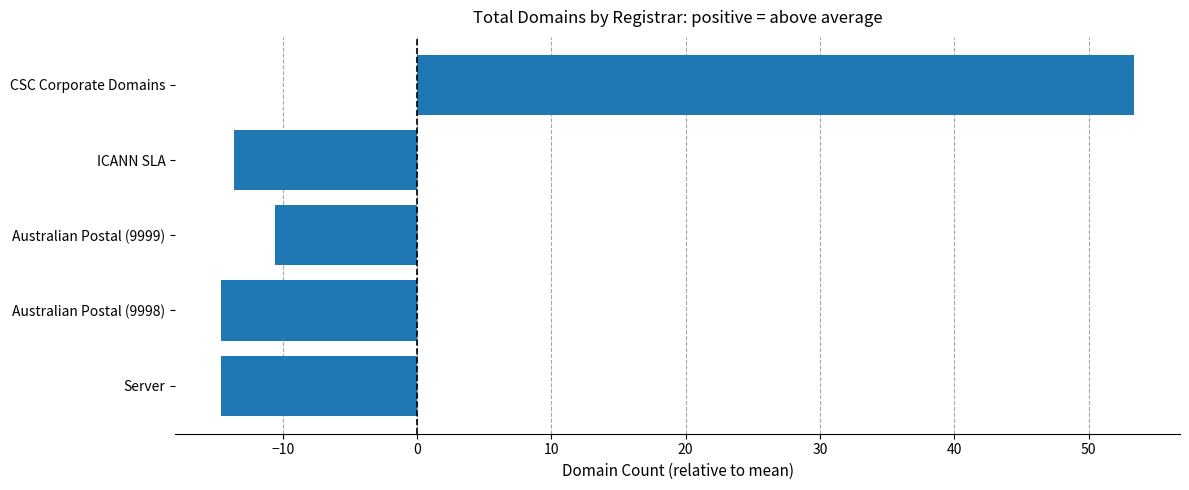

What is the difference between the maximum and second lowest values?

68.0